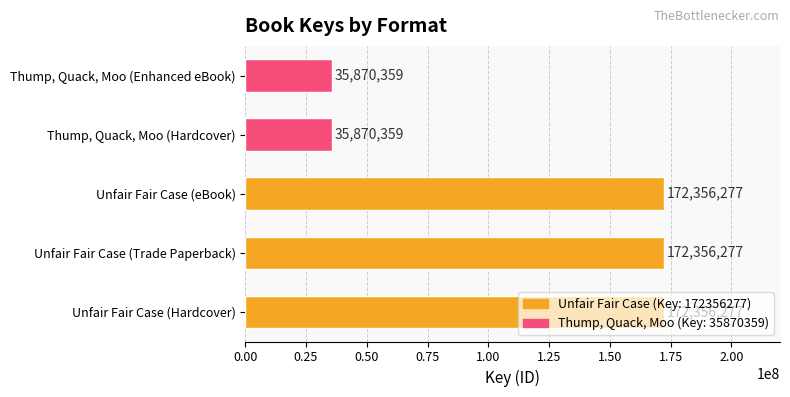

What is the difference between the maximum and second lowest values?

136485918